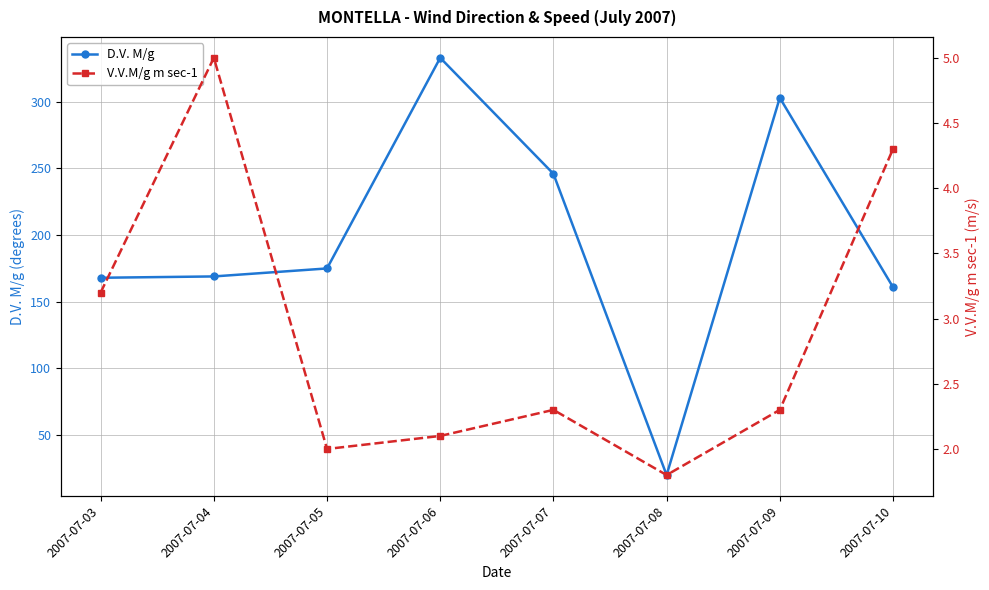

True or false: D.V. M/g has a value of 81.2 at 2007-07-09.

False